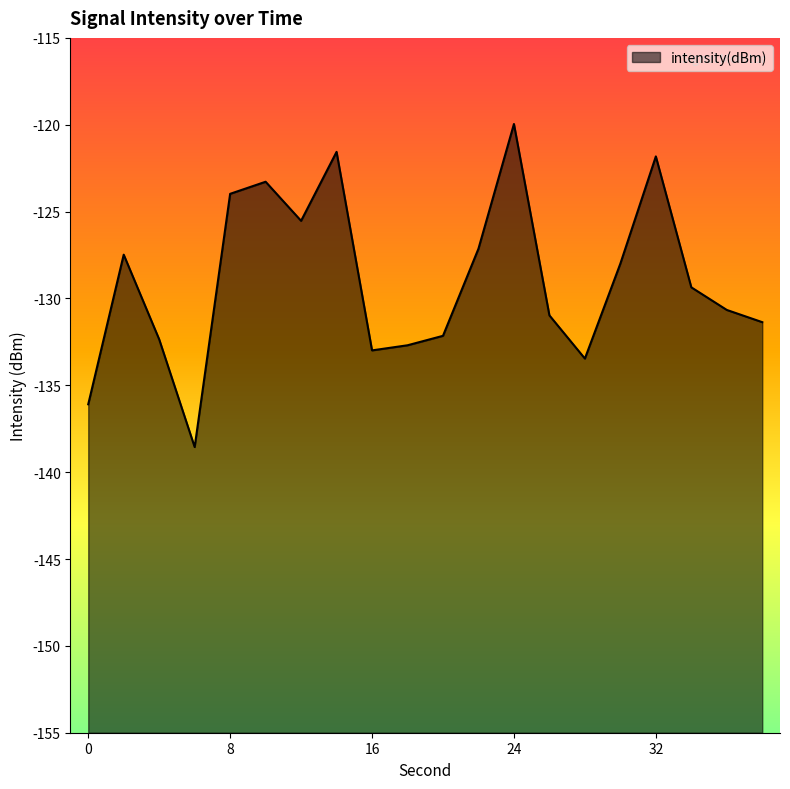

Rank the categories by value from highest to lowest.

24, 14, 32, 10, 8, 12, 22, 2, 30, 34, 36, 26, 38, 20, 4, 18, 16, 28, 0, 6